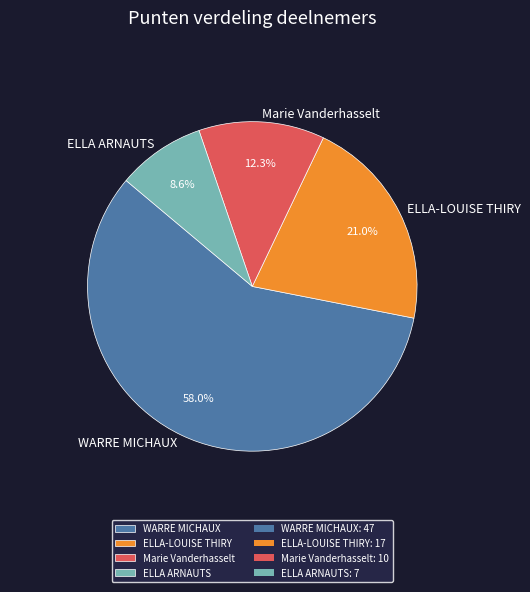

The ELLA ARNAUTS slice represents 9% of the pie. True or false?

True